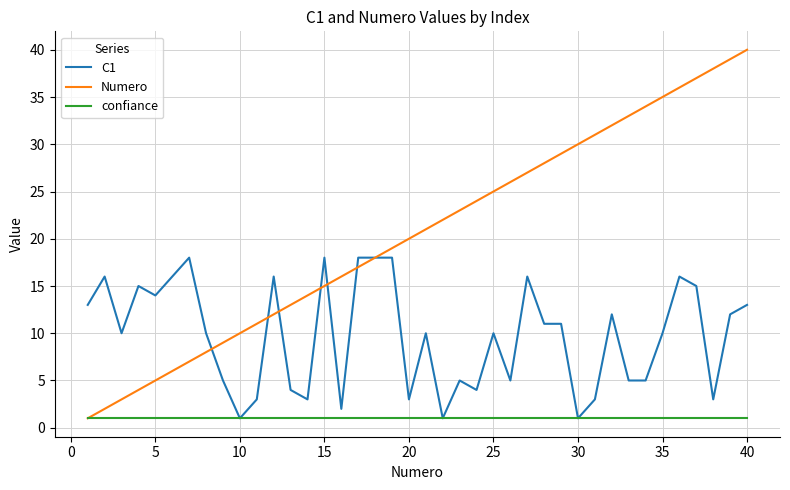

Which series has the widest spread of values?

Numero